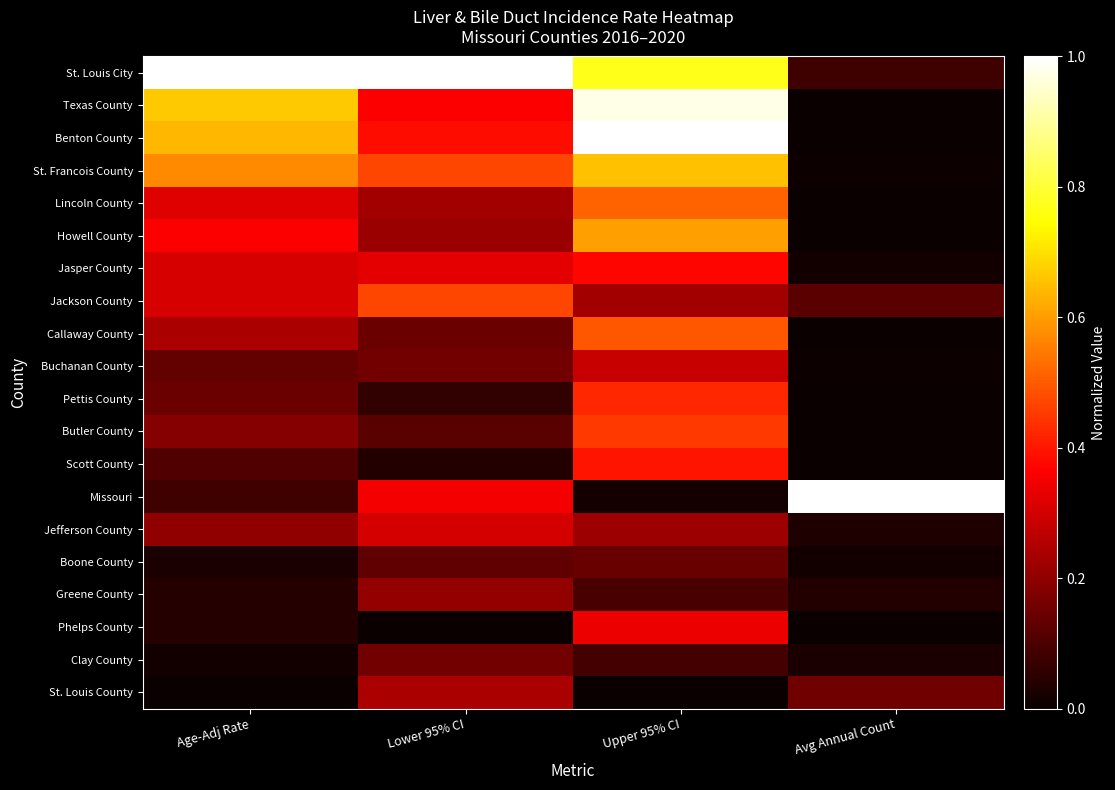

At which category is the sum across all series the highest?

Upper 95% CI